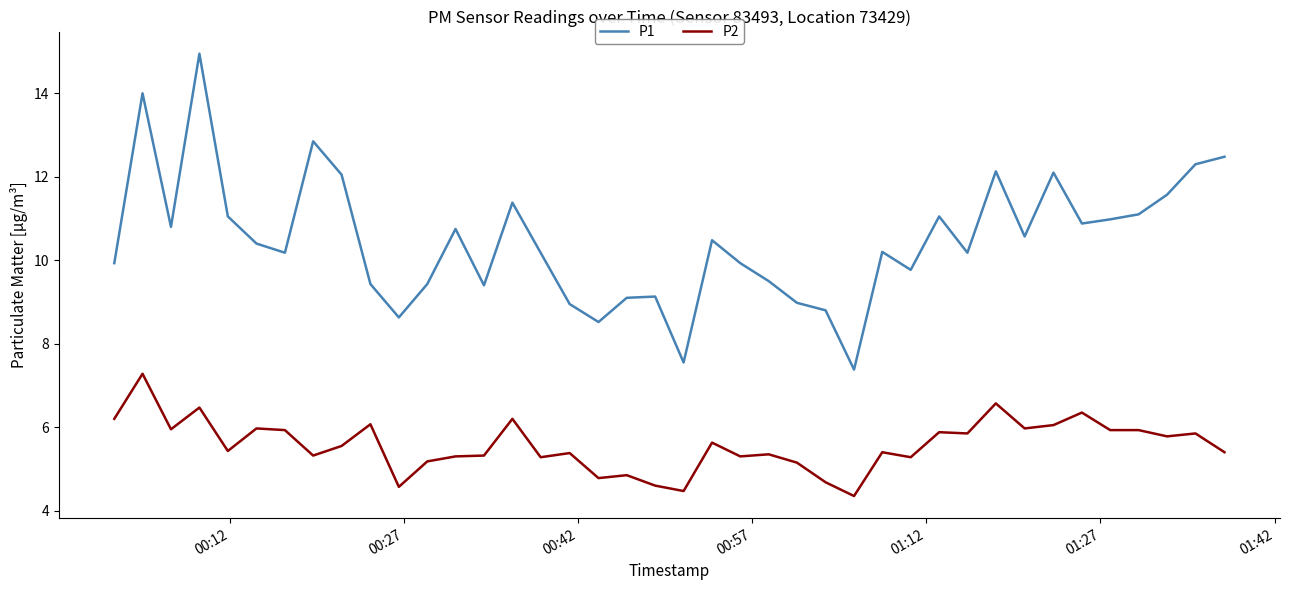

At how many categories does at least one series exceed 6?

40